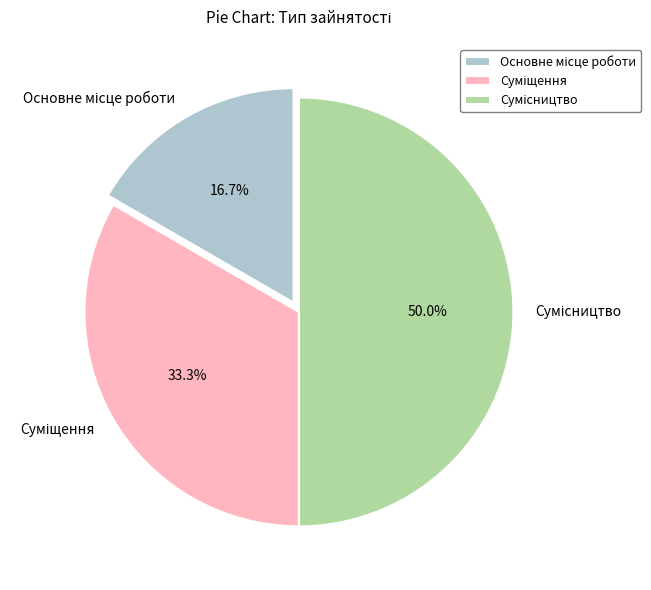

How many slices are in this pie chart?

3